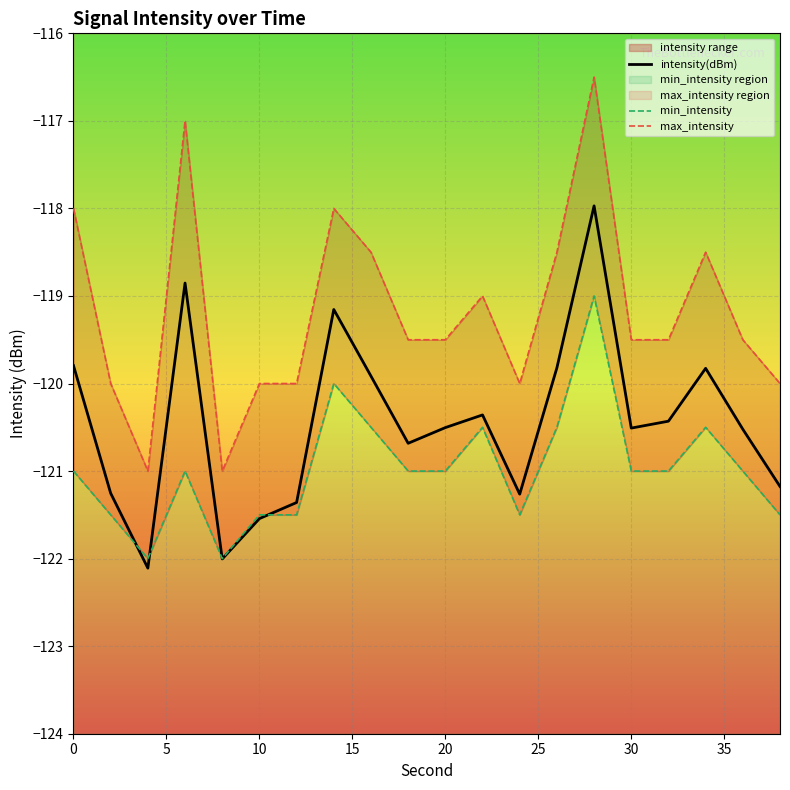

What is the minimum value for intensity(dBm)?

-122.1